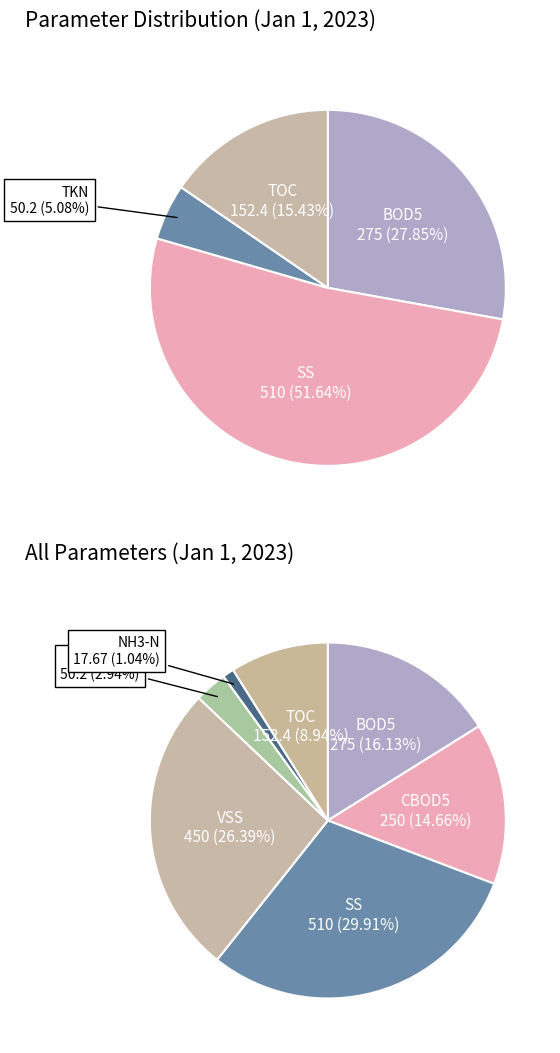

Do NH3-N and TKN together represent more than half of the pie?

No